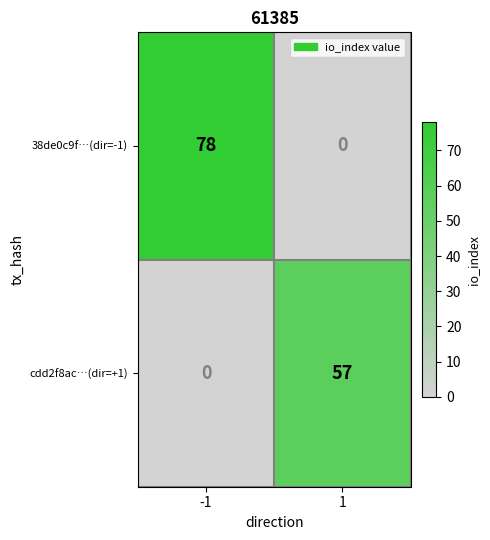

Count the number of categories in the chart.

2